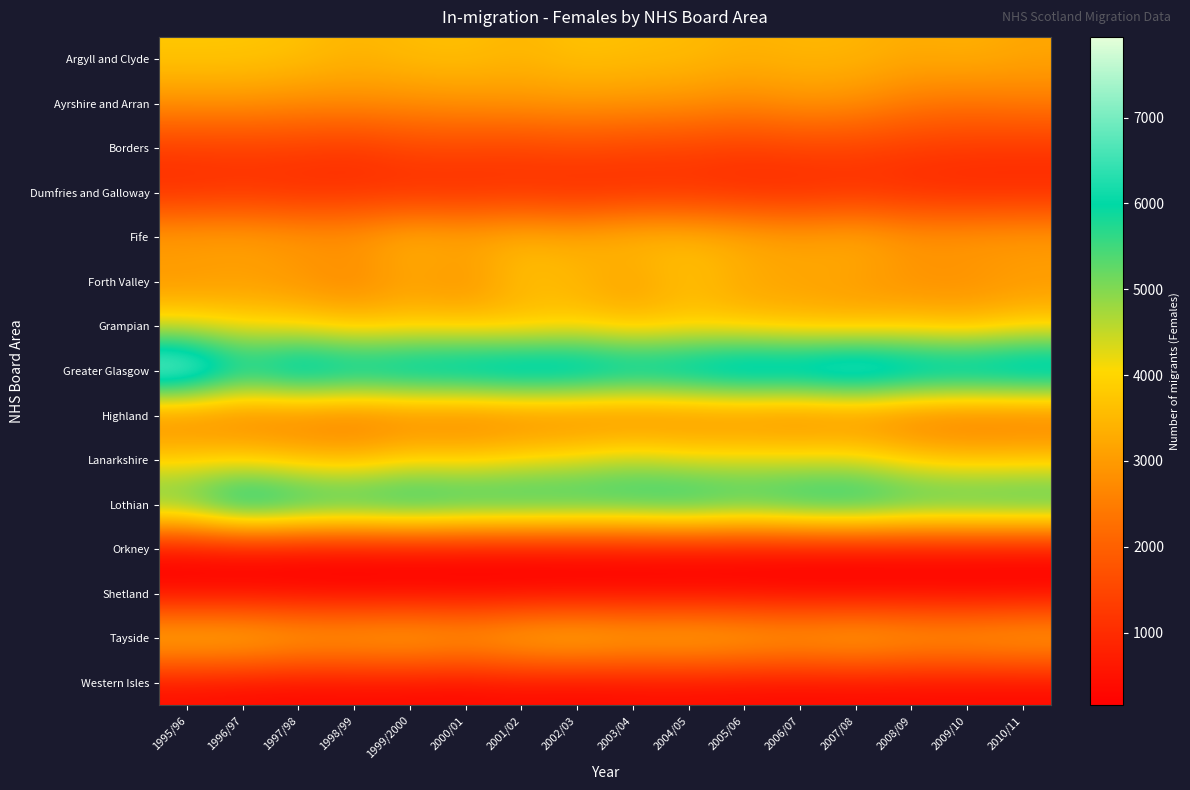

How many categories are shown in the chart?

16